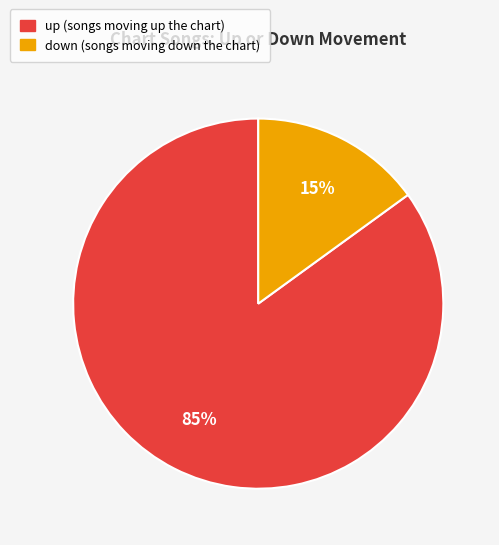

Combined, do down and up account for over 50%?

Yes